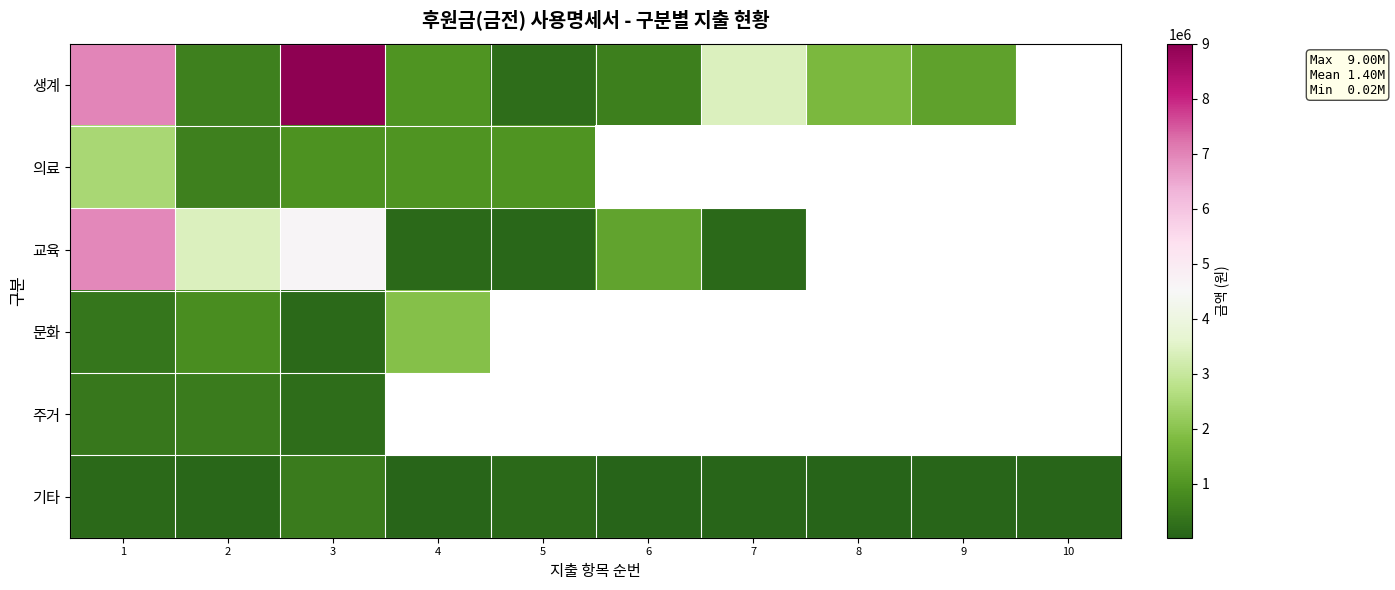

How many values in 교육 are above zero?

7